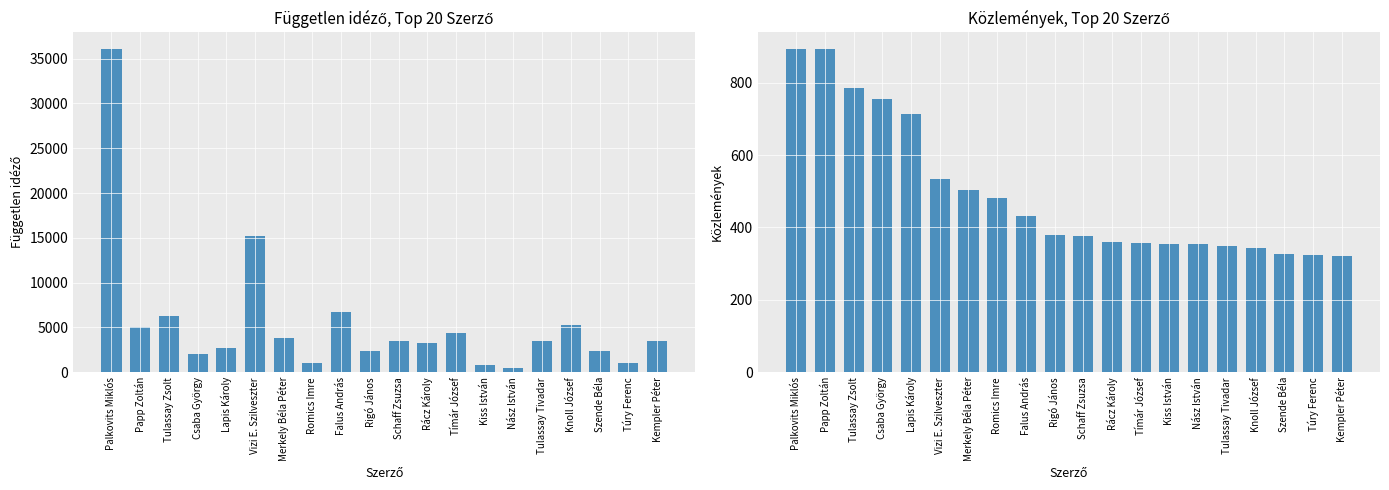

What is the sum of the Közlemények values at Szende Béla and Knoll József?

670